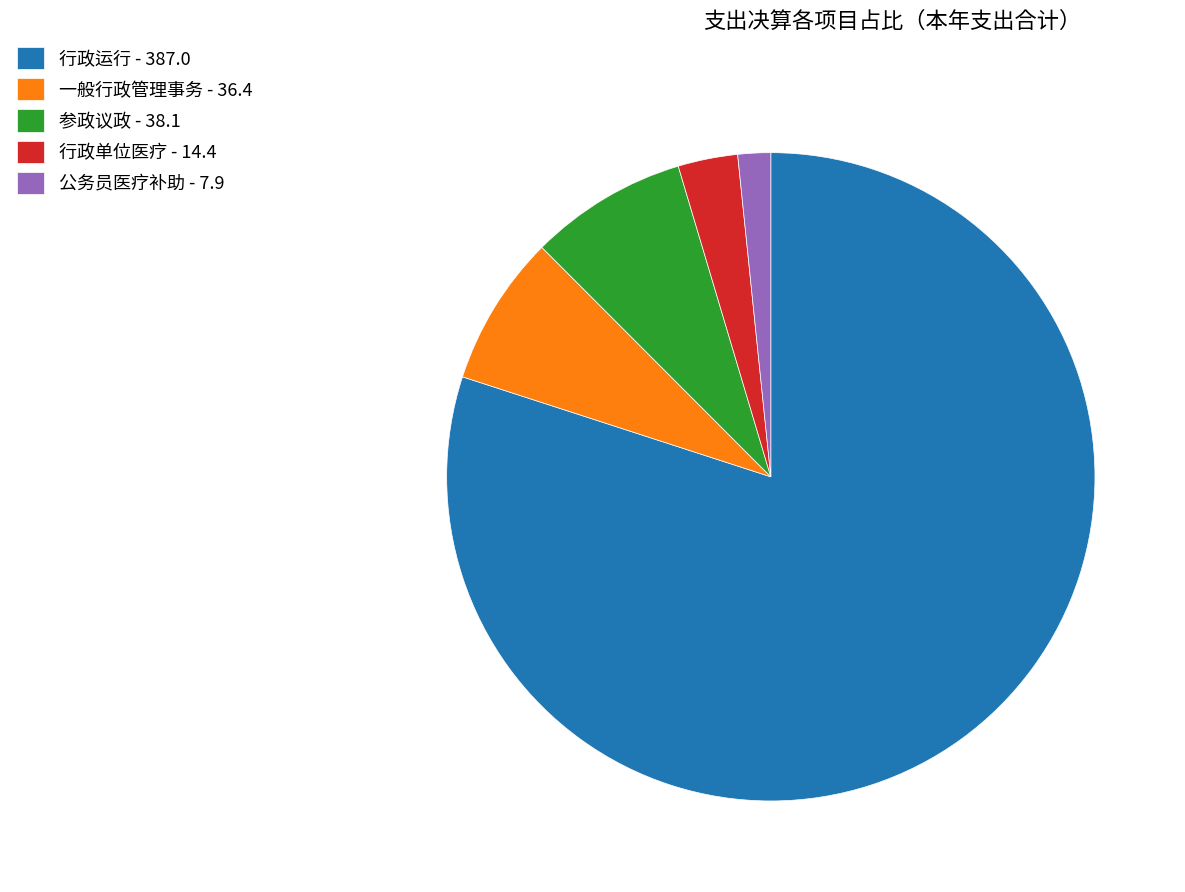

Count the number of slices in the pie.

5